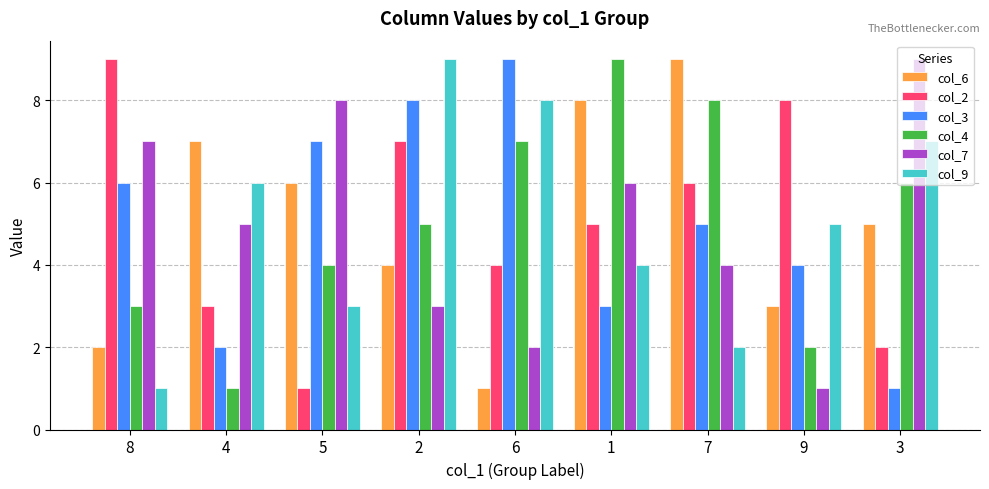

Between 2 and 3, which series saw the biggest shift?

col_3